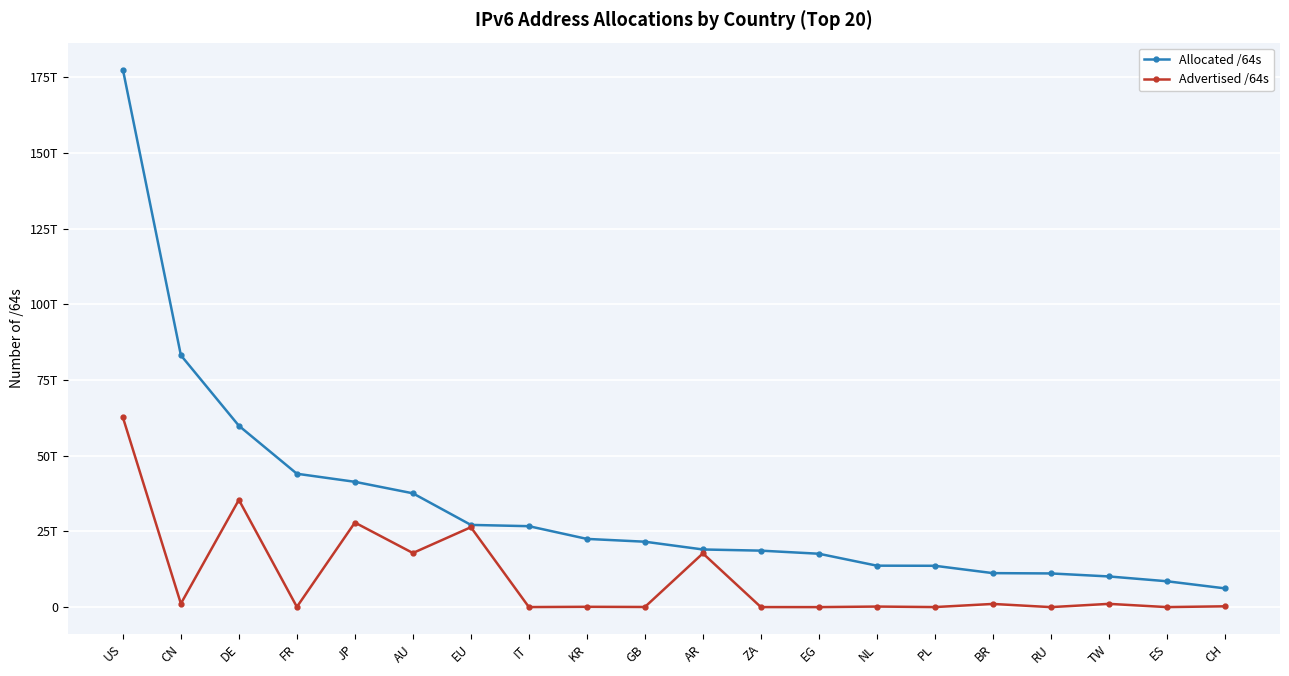

What are all the series names shown in the legend?

Allocated /64s, Advertised /64s